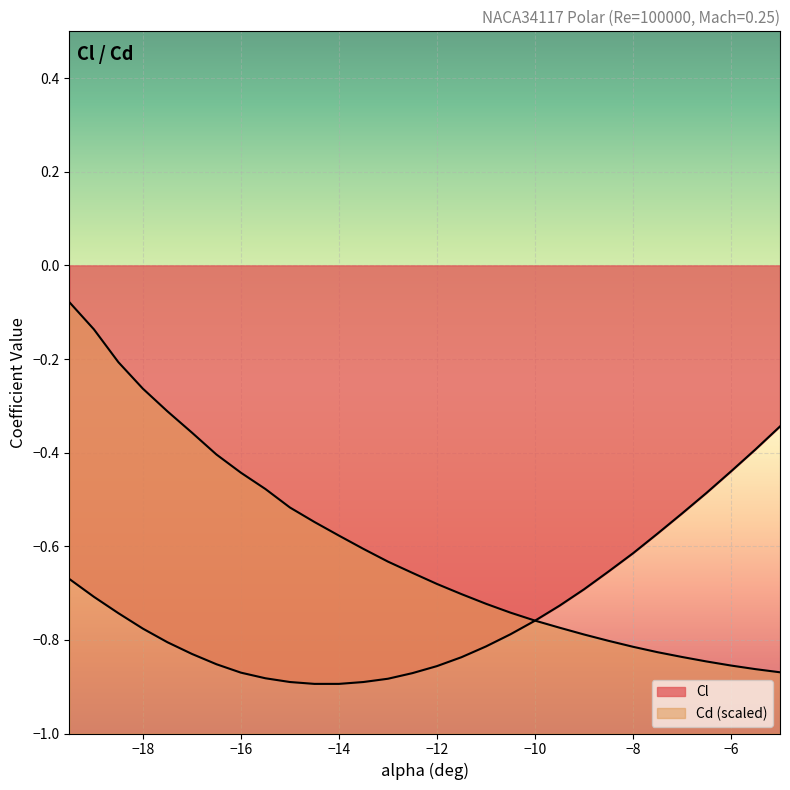

What value does the Cl series have at -13.0?

-0.9